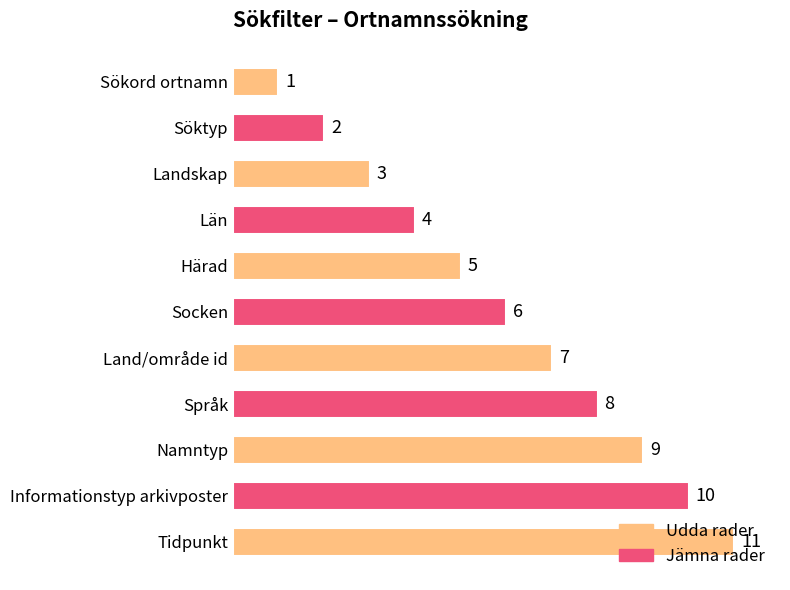

What is the sum of all values?

66